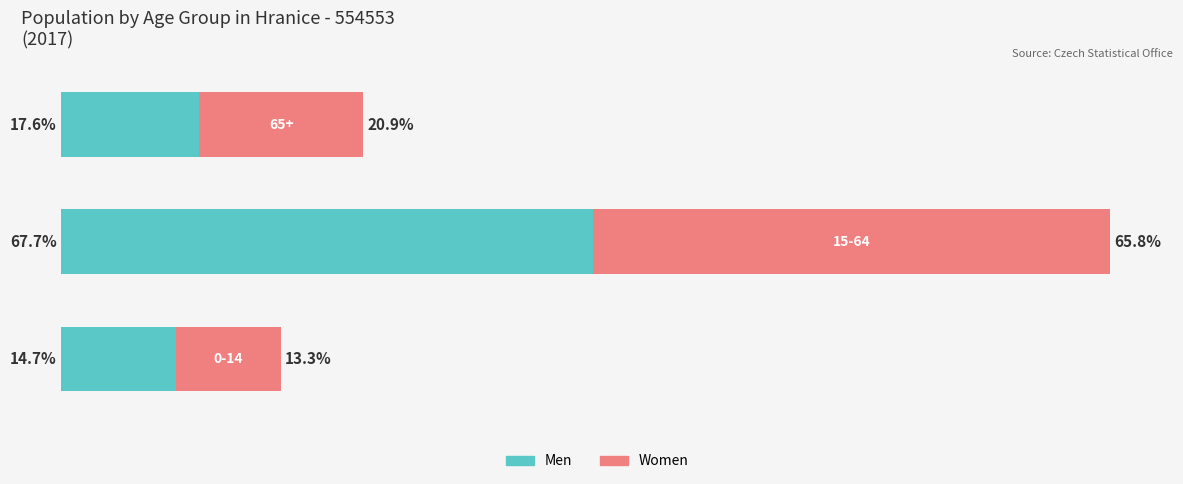

Reading left to right, what are all the values shown in this chart?

With Coverage: 14.7	67.7	17.6
Without Coverage: 13.3	65.8	20.9